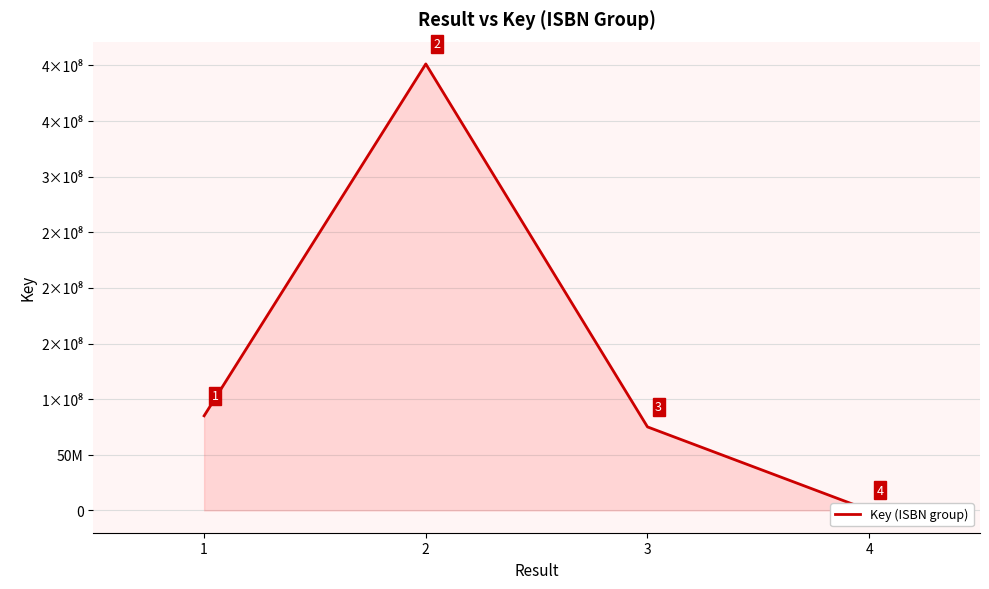

Between 2 and 1, which is larger?

2